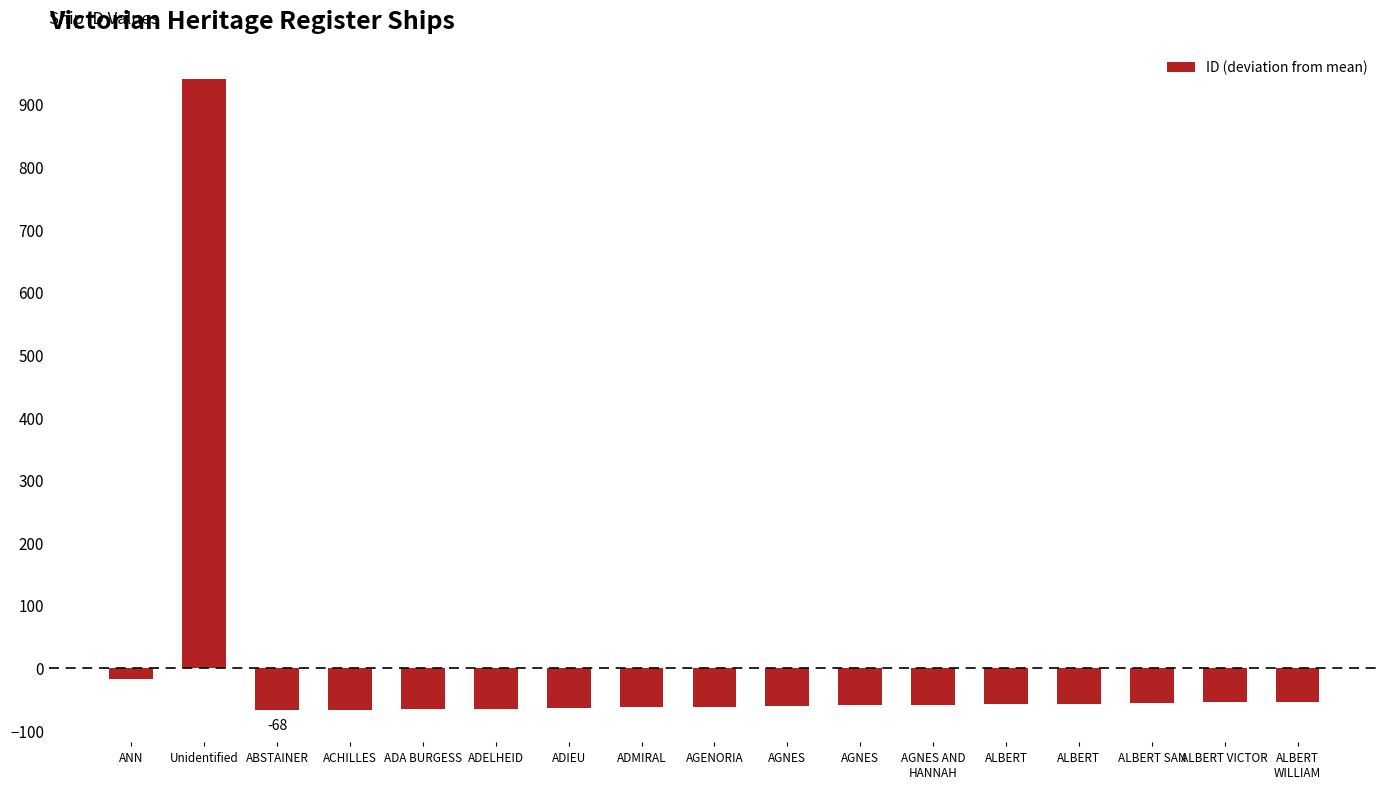

Count the number of categories in the chart.

17